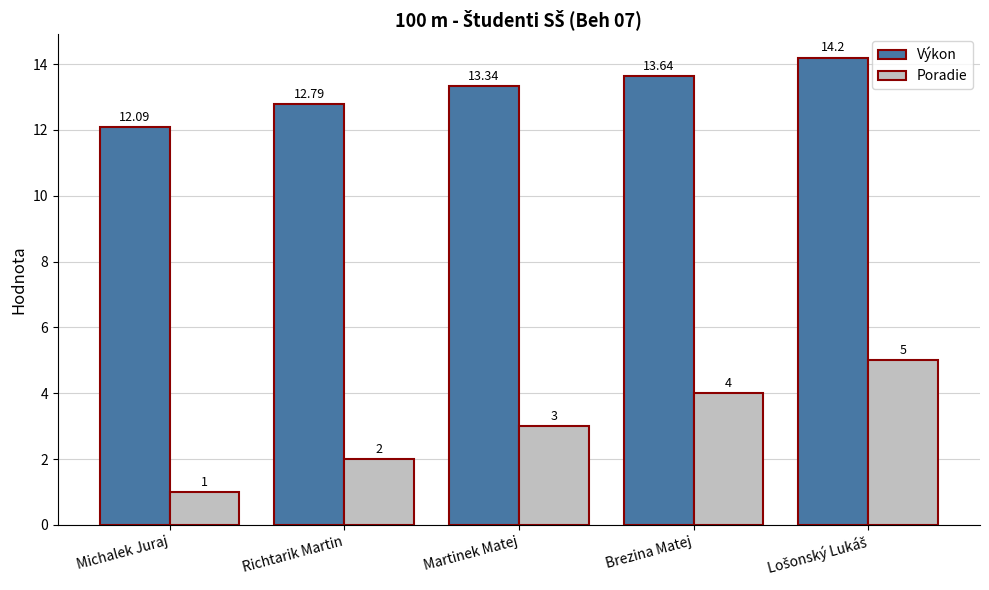

What is the difference between the Výkon values at Brezina Matej and Martinek Matej?

0.3